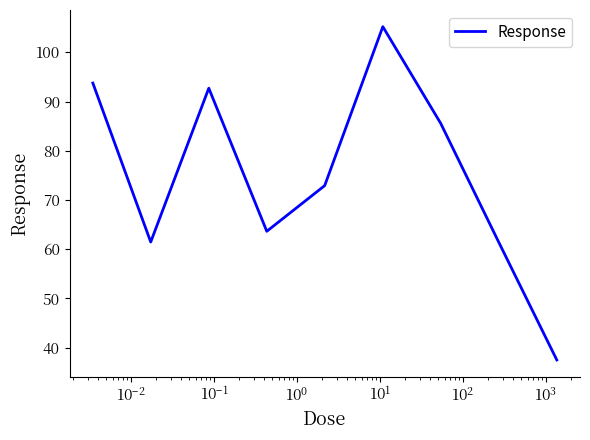

How many distinct data groups are displayed?

1